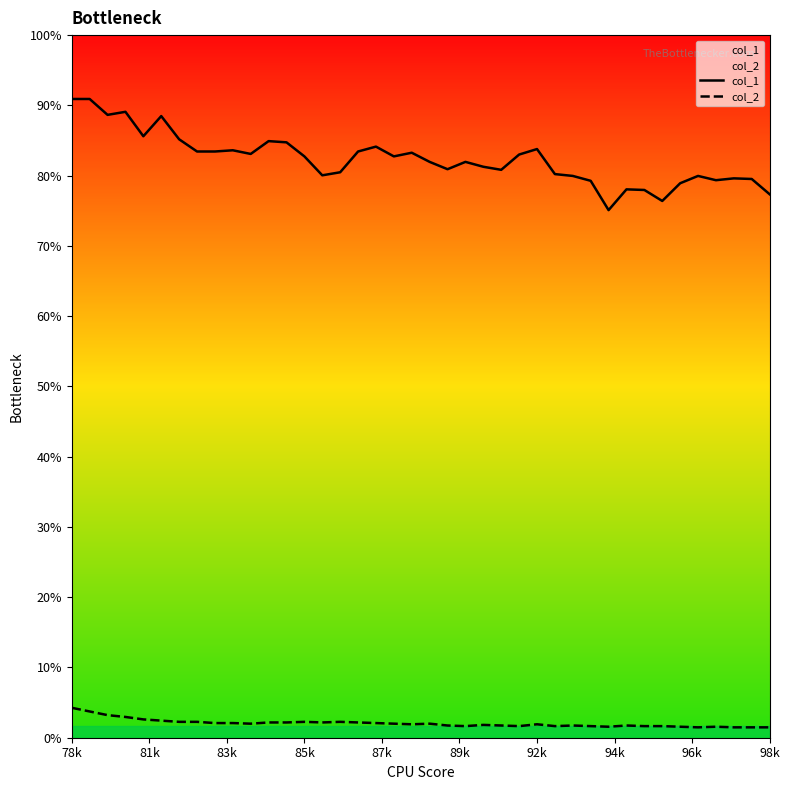

List the series in order of their overall mean, highest first.

col_1, col_2